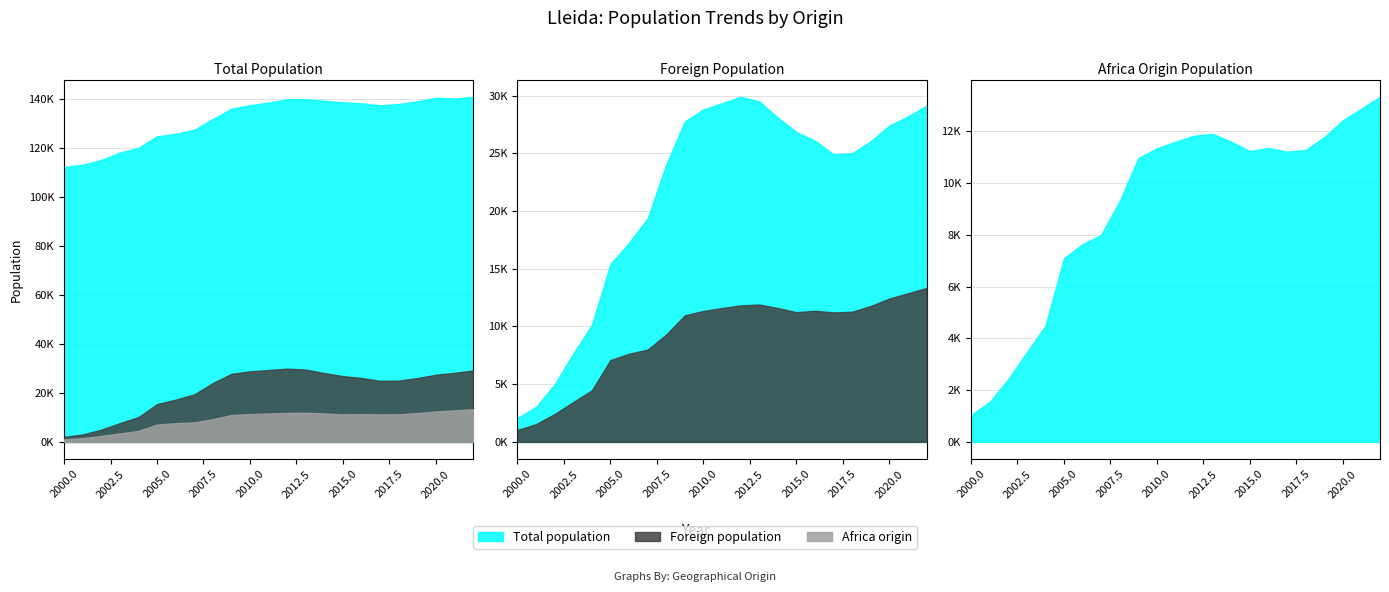

Which series has the largest total across all categories?

Total population